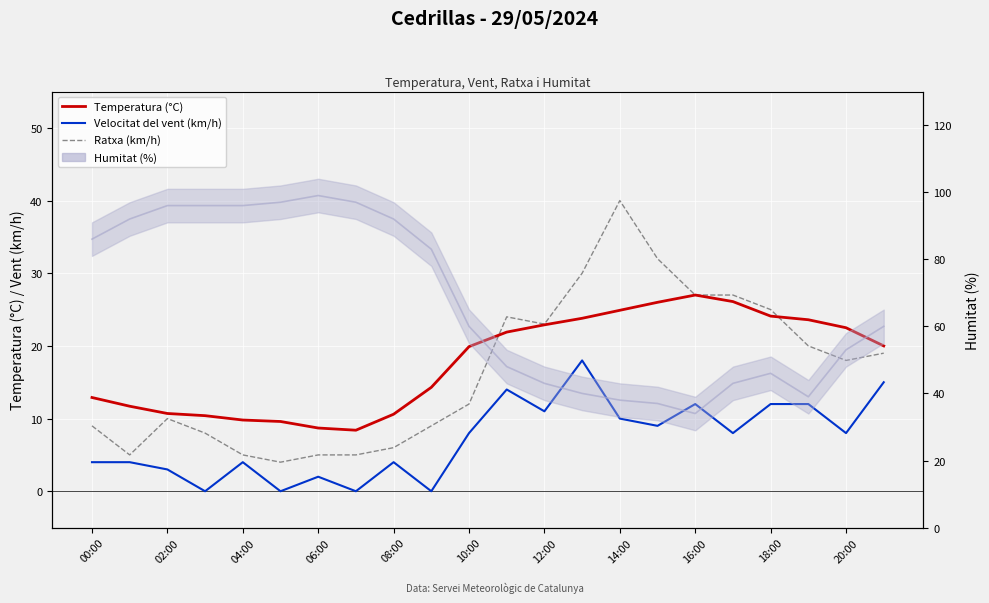

The Velocitat del vent (km/h) series shows 12.2 at 15. True or false?

False